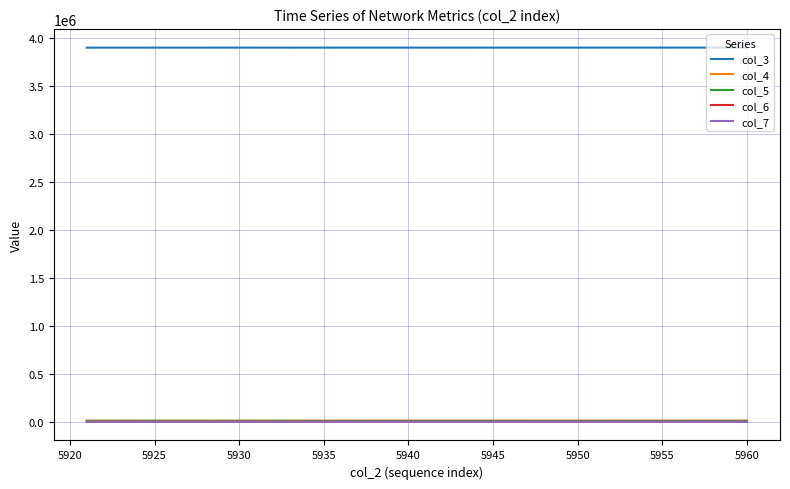

What is the maximum value shown in the chart?

3904364